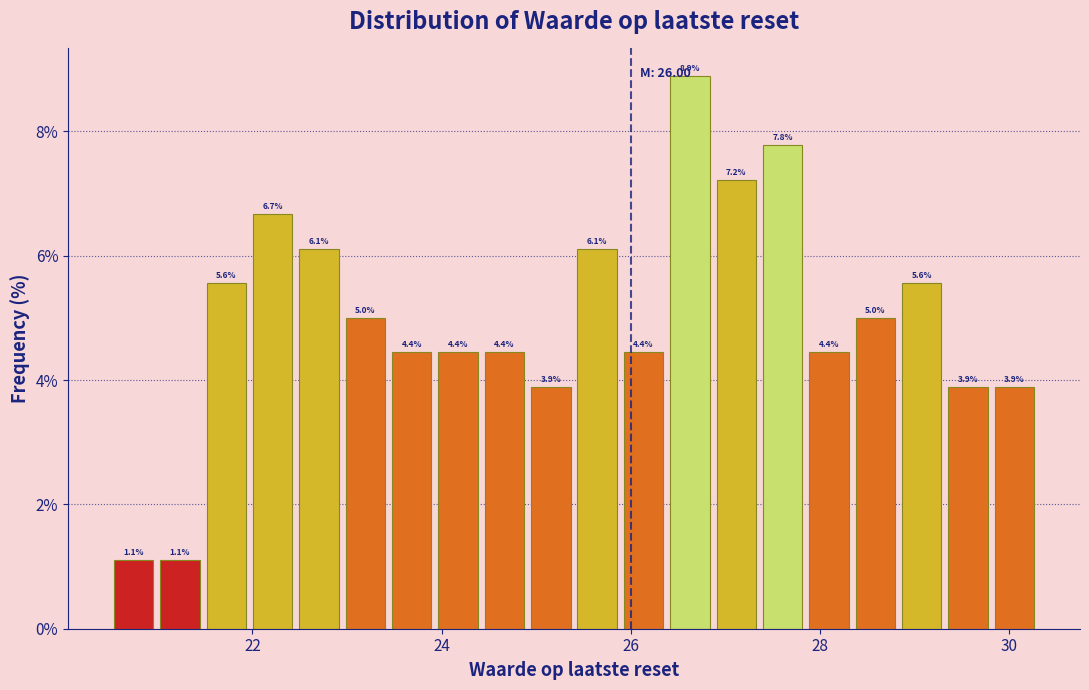

Read against the x-axis, roughly where is the centre of the tallest bar?

26.6